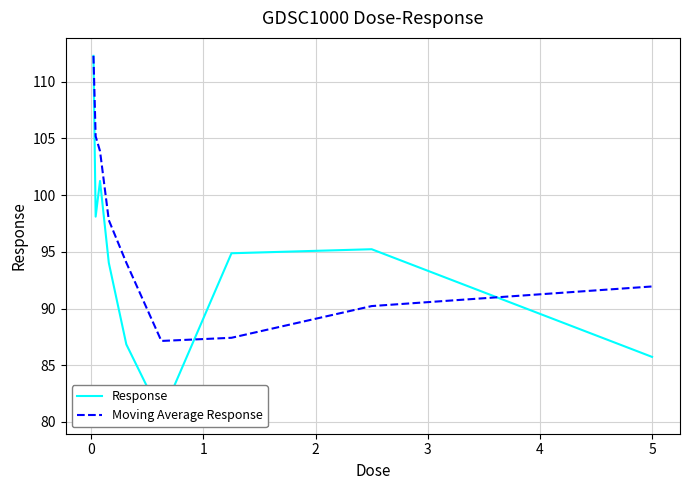

List the series in order of their peak value, lowest first.

Response, Moving Average Response